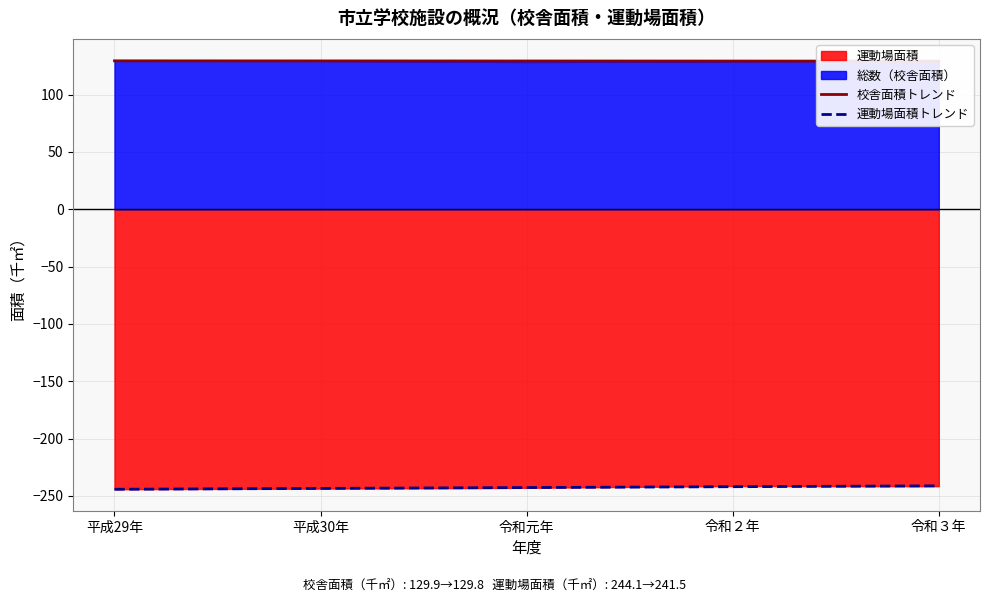

What is the approximate value of 運動場面積トレンド at 令和元年?

-242.7